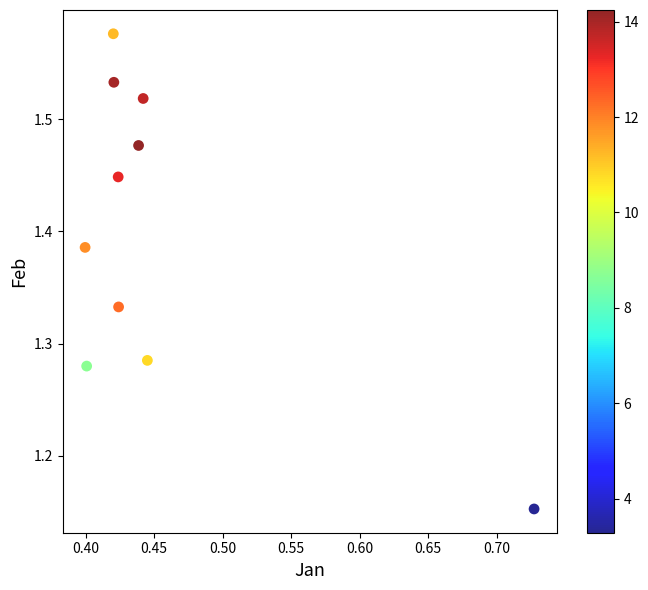

What is the average X value?

0.5